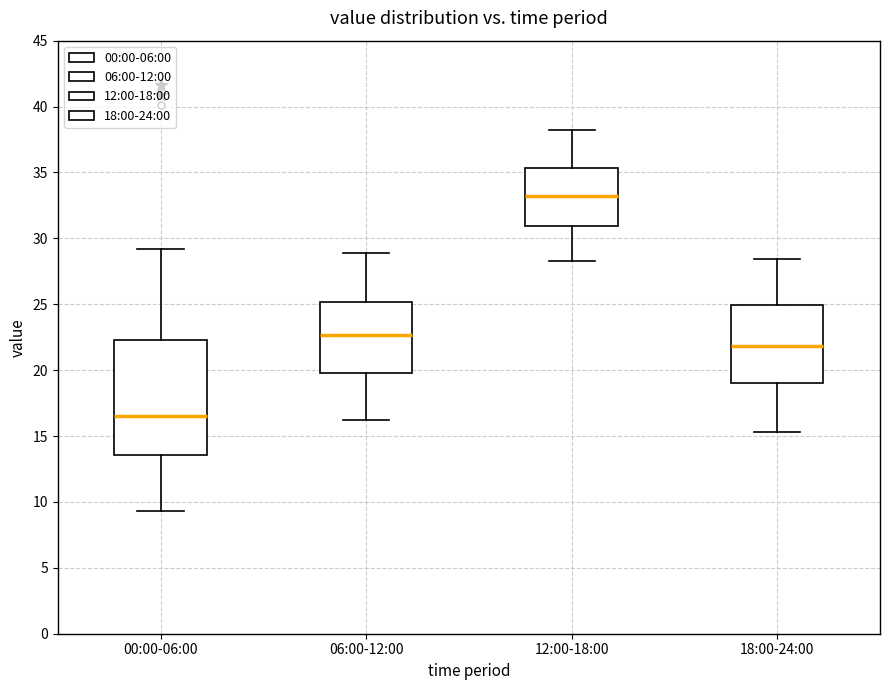

Where does the upper whisker of the box for 06:00-12:00 end on the y-axis? The values are not printed on the chart, so give them approximately, as read against the axis.

29.0